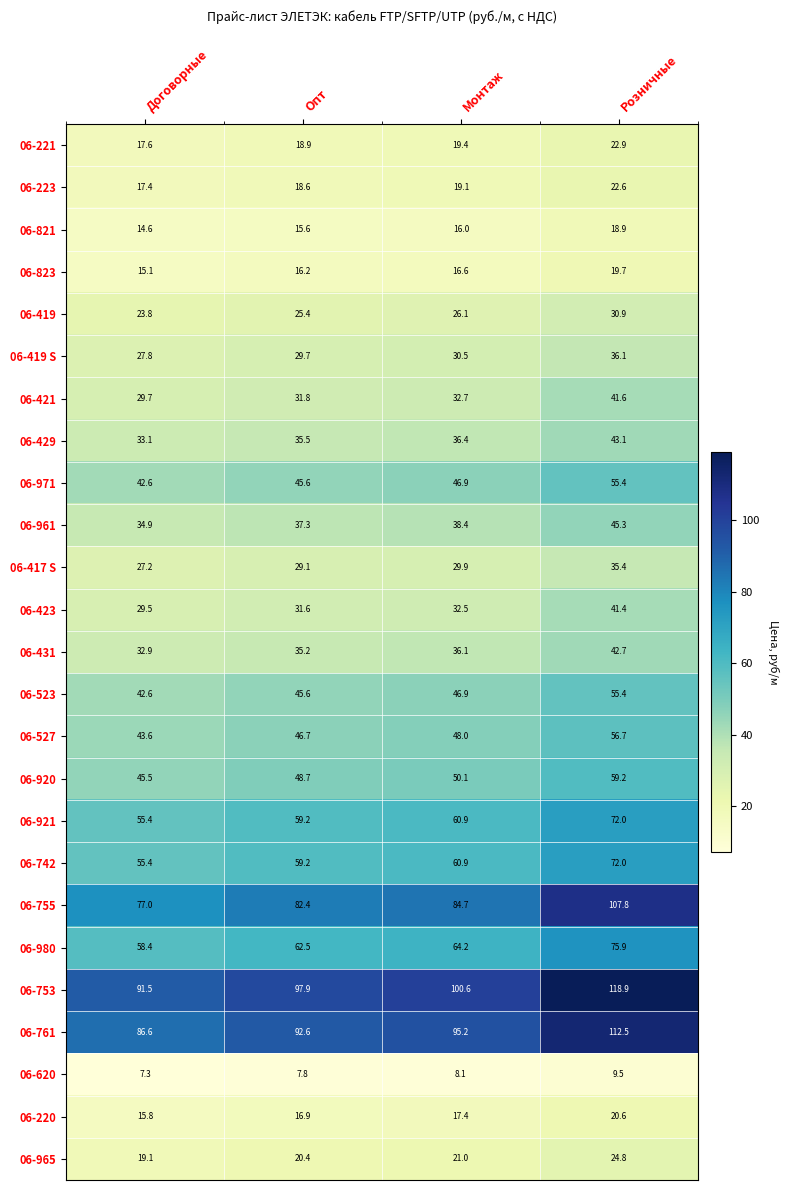

Read the 06-221 value at Розничные.

22.9